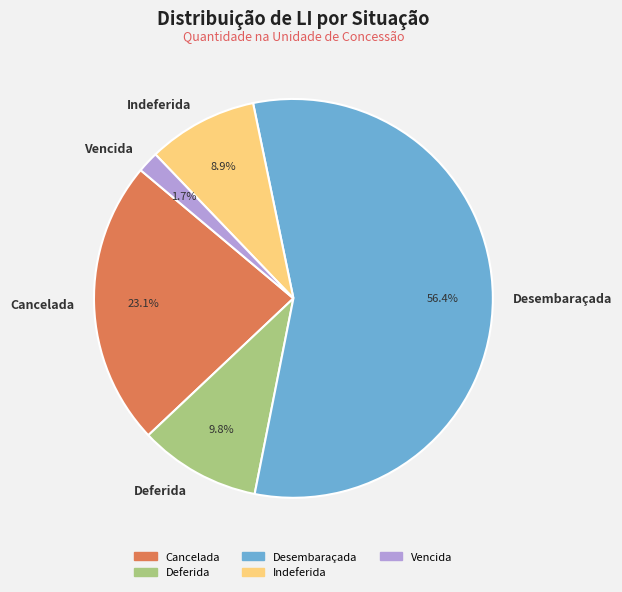

To the nearest percent, what percentage of the pie is Indeferida?

9%